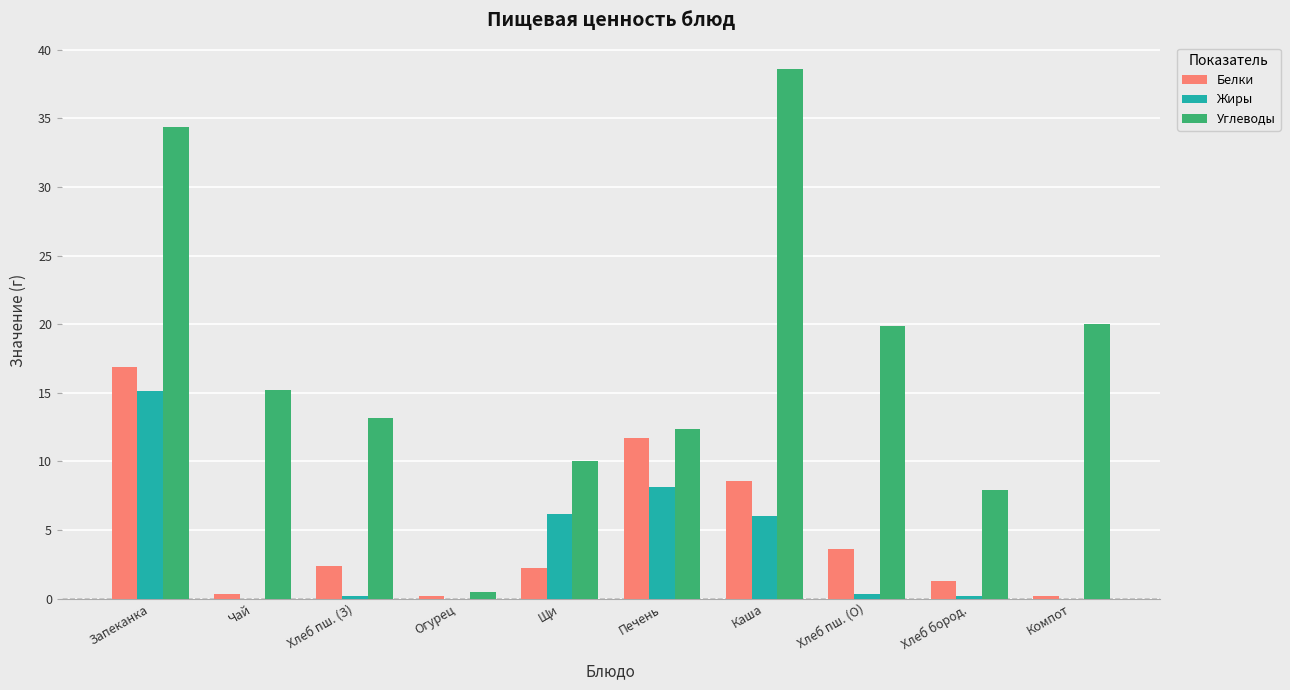

How many values in the Белки series exceed 2?

6